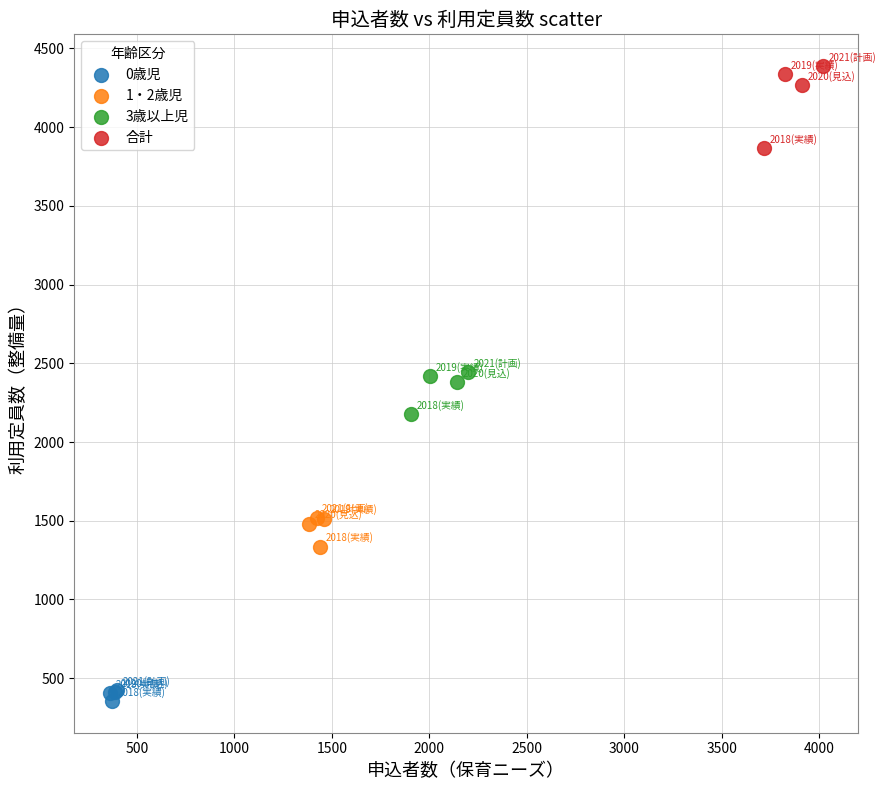

Which series contains the highest Y value?

合計